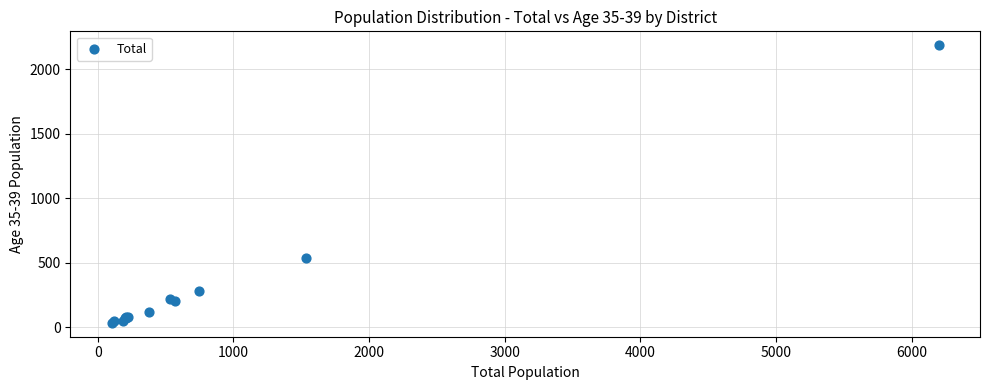

What Y value in the scatter plot is closest to 1109?

536